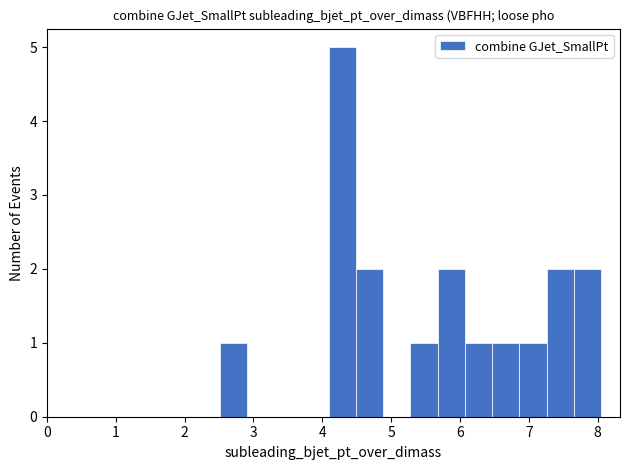

Read against the x-axis, roughly where is the centre of the tallest bar?

4.3